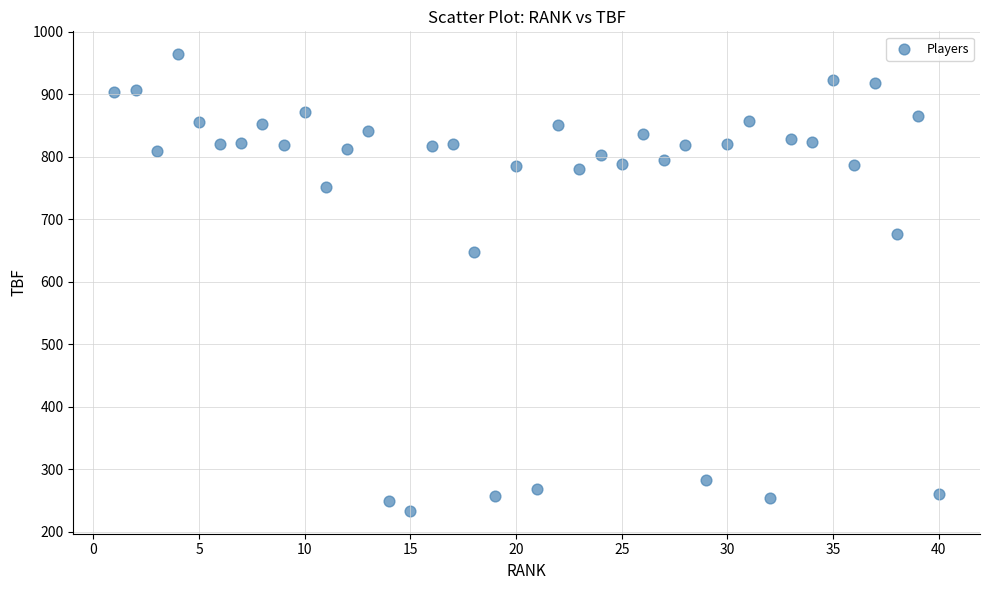

What Y value in the scatter plot is closest to 598?

648.3